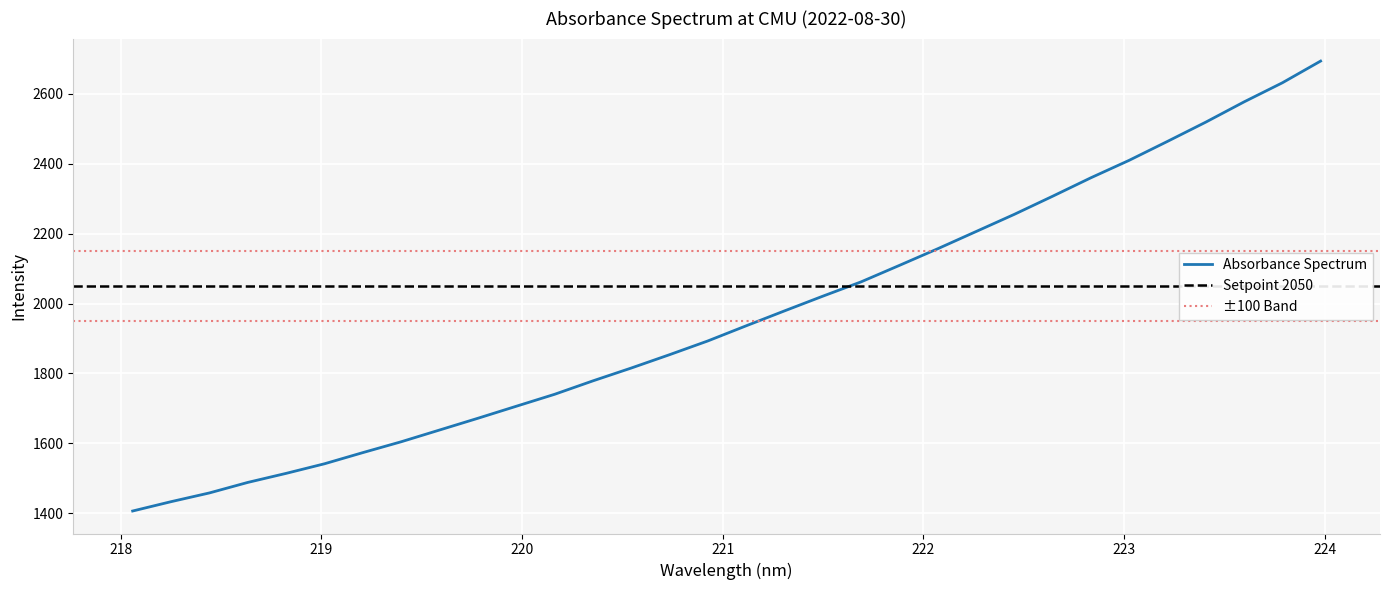

The chart shows a value of 871.9 at 220.1623. True or false?

False